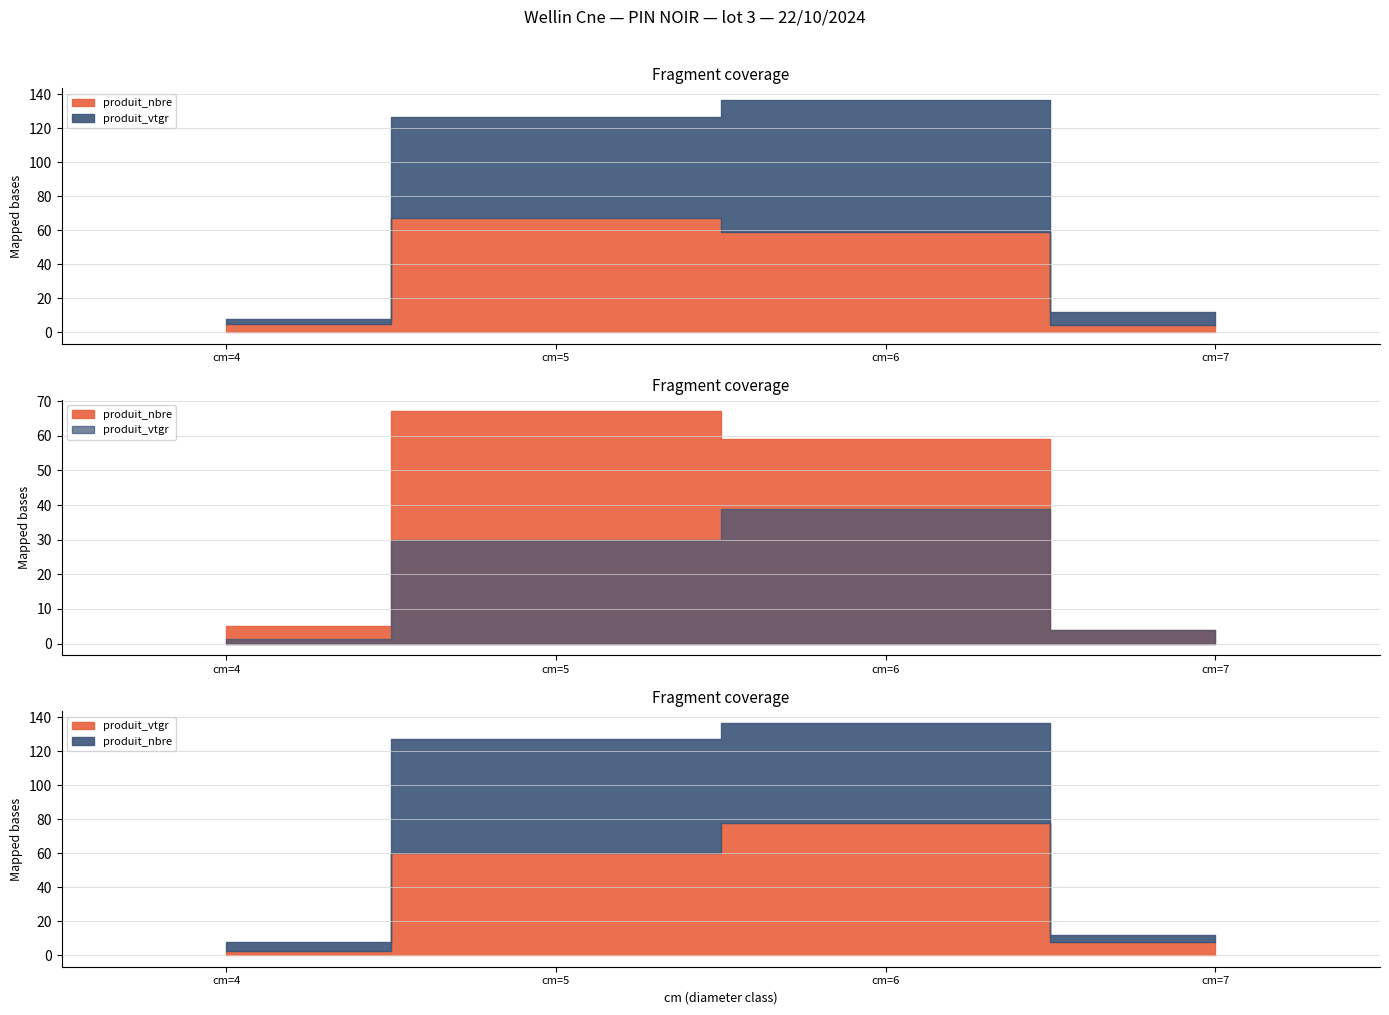

What is the minimum value for produit_nbre?

4.0